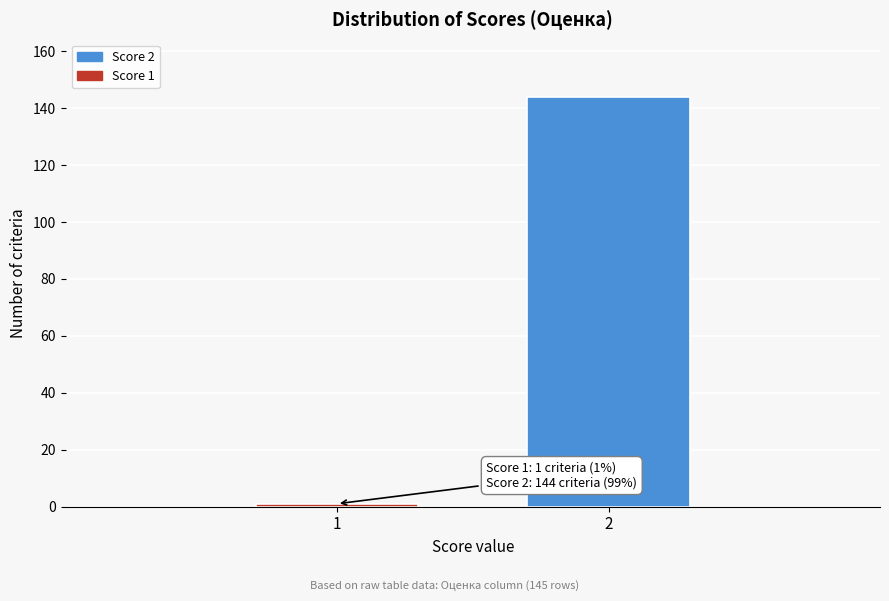

Reading left to right, extract all data points from this chart.

1	144